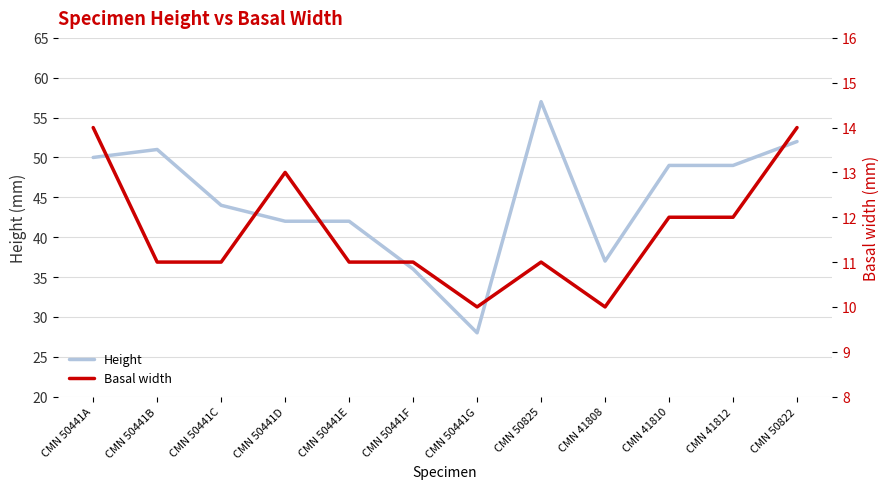

What is the difference between the Height values at CMN 41810 and CMN 50441E?

7